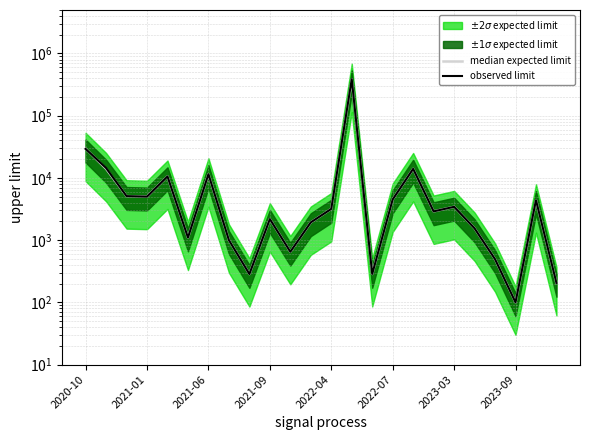

Which series has the widest spread of values?

observed limit